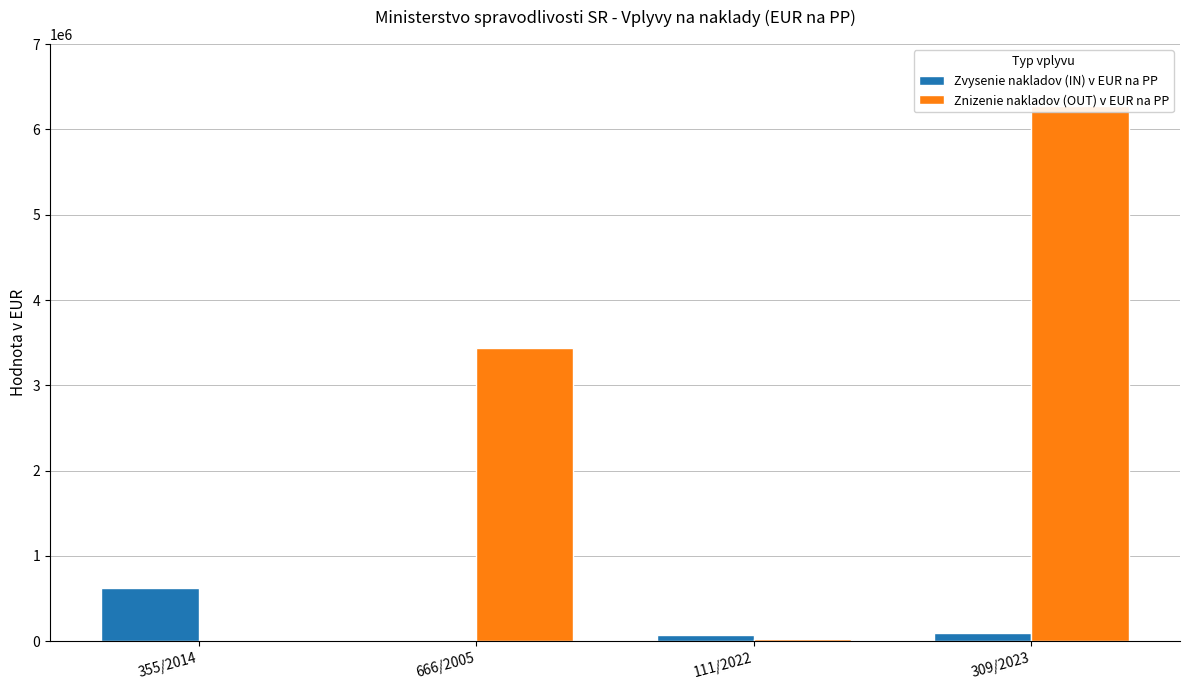

What is the sum of all Zvysenie nakladov (IN) v EUR na PP values?

806617.9